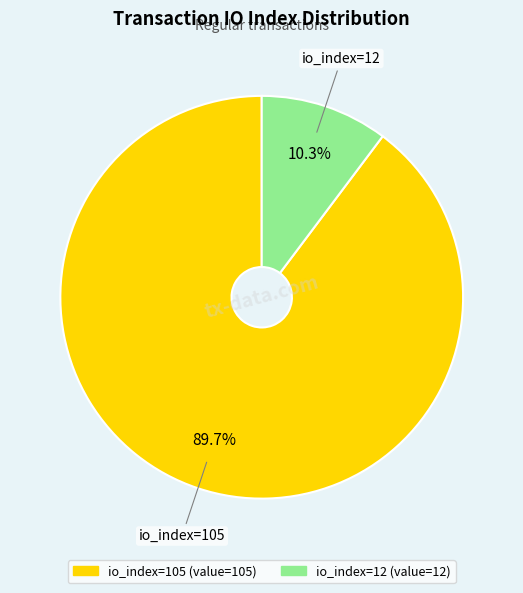

To the nearest percent, what is the combined percentage of io_index=12 and io_index=105?

100%